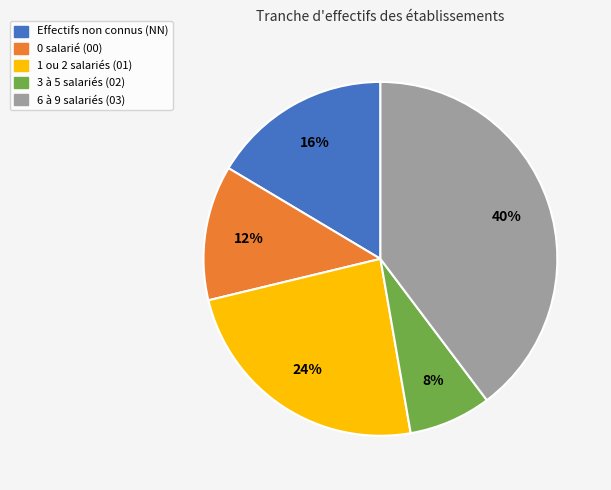

Is there any slice that represents more than half of the pie?

No